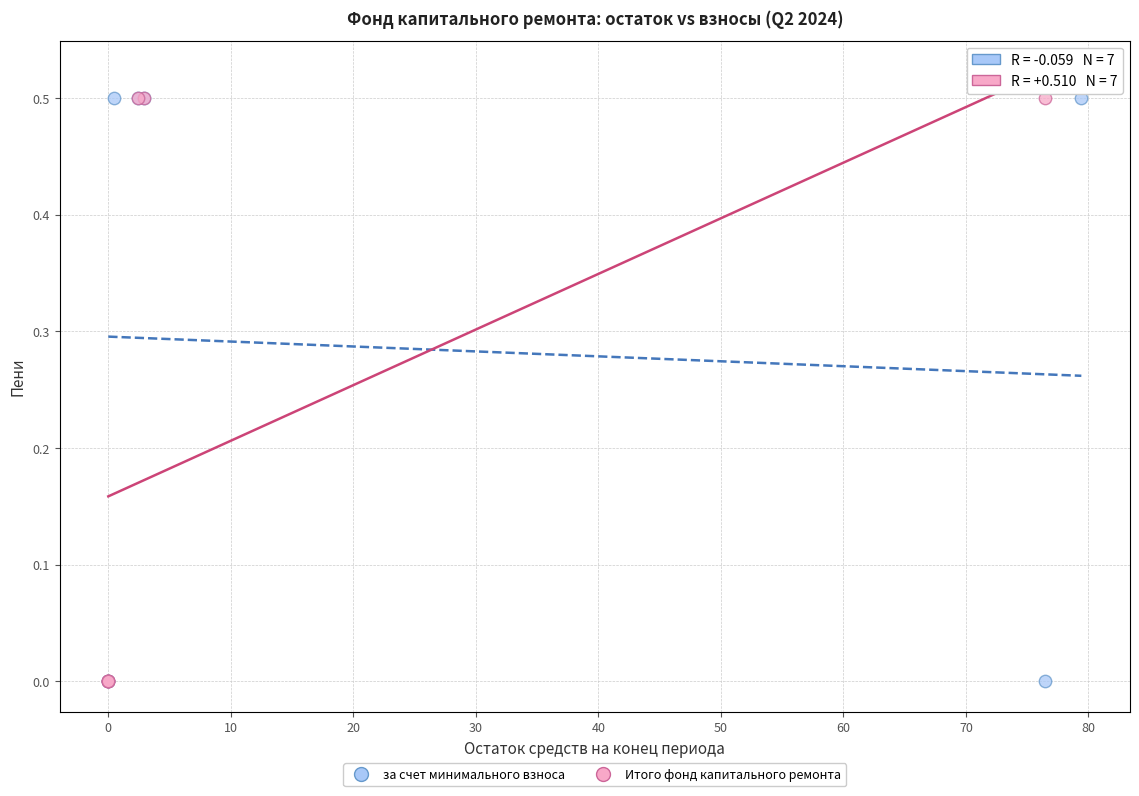

What are all the series names shown in the legend?

за счет минимального взноса, Итого фонд капитального ремонта